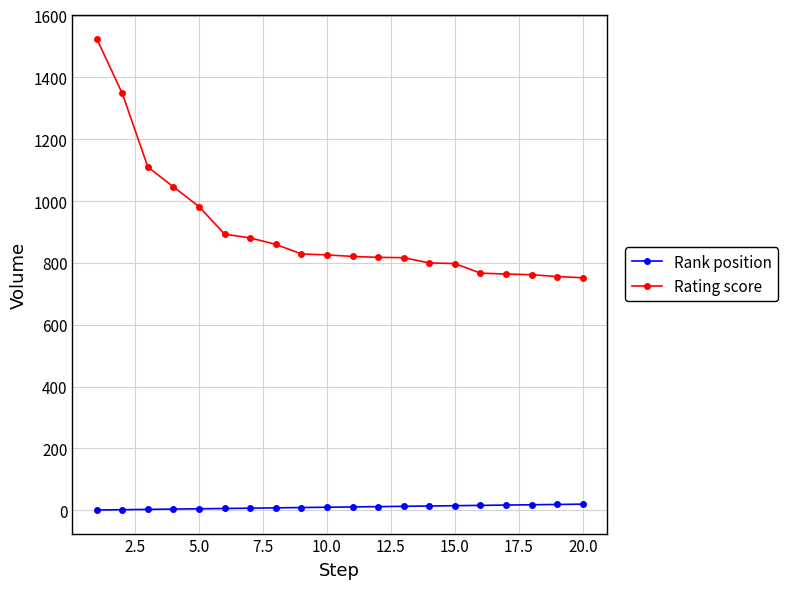

Does the chart display data point markers on the line(s)?

Yes